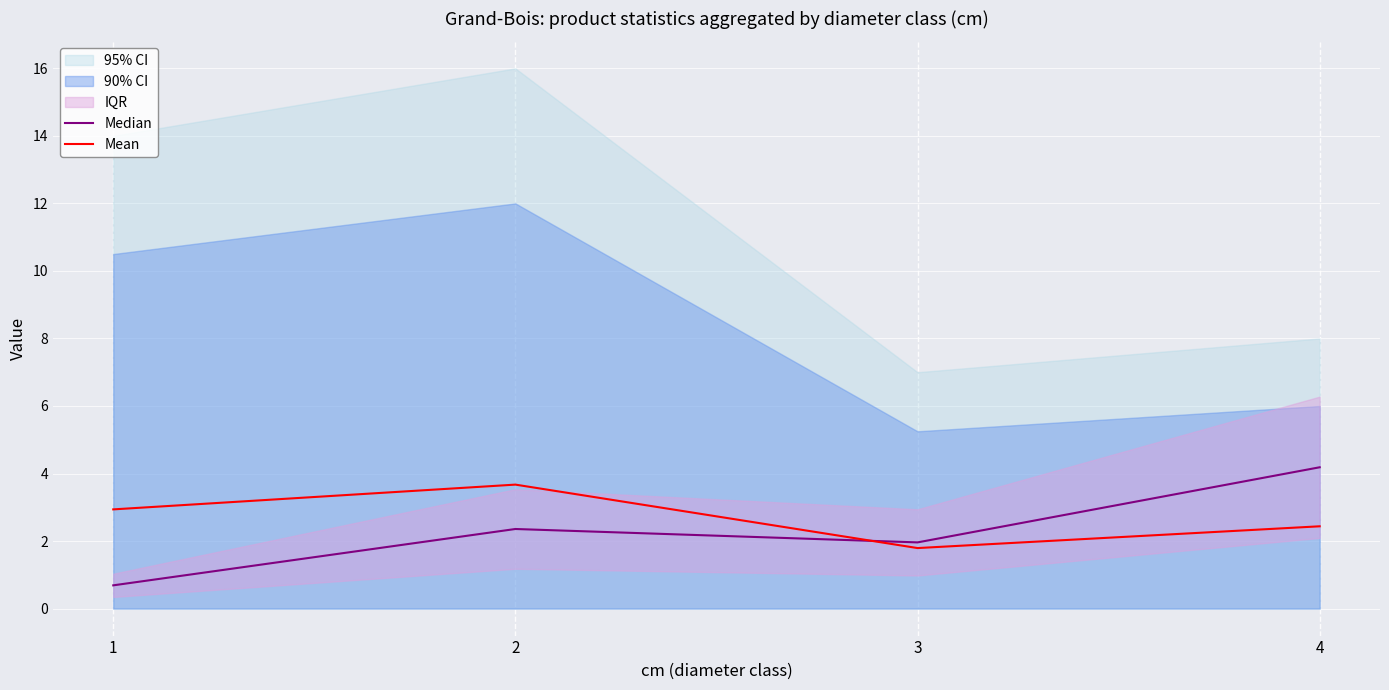

Is the value of Median at 4 greater than the value of Mean at 3?

Yes